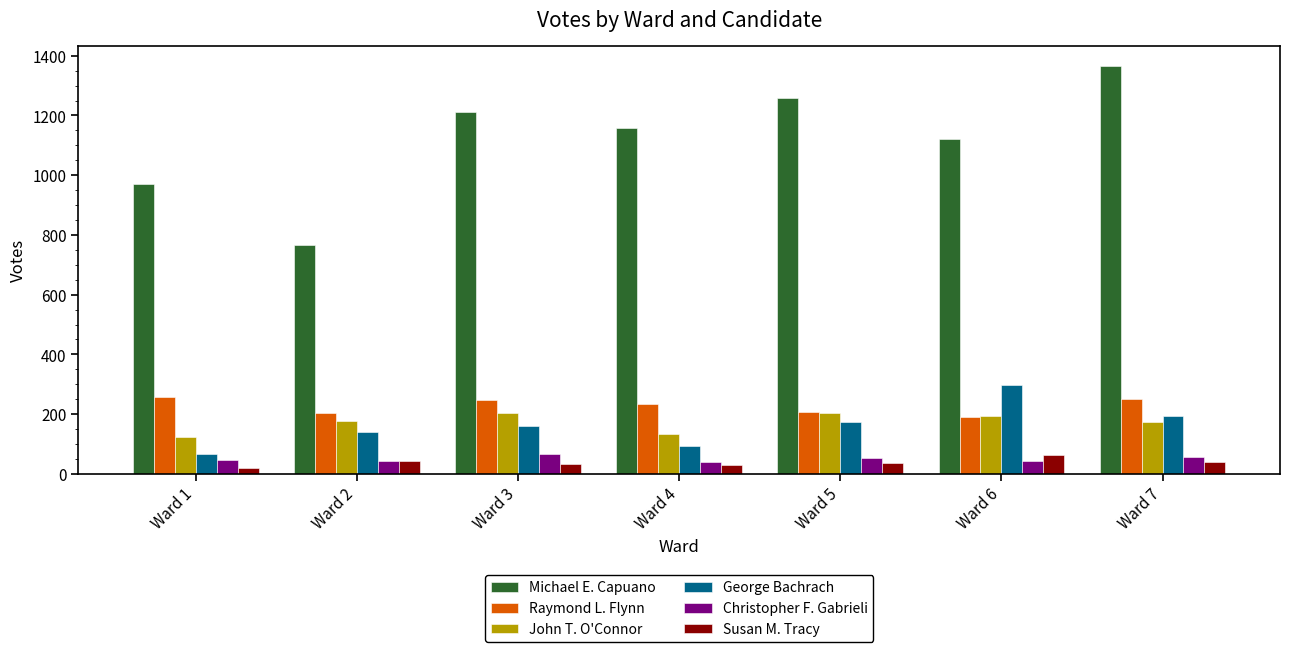

What is the maximum value shown in the chart?

1365